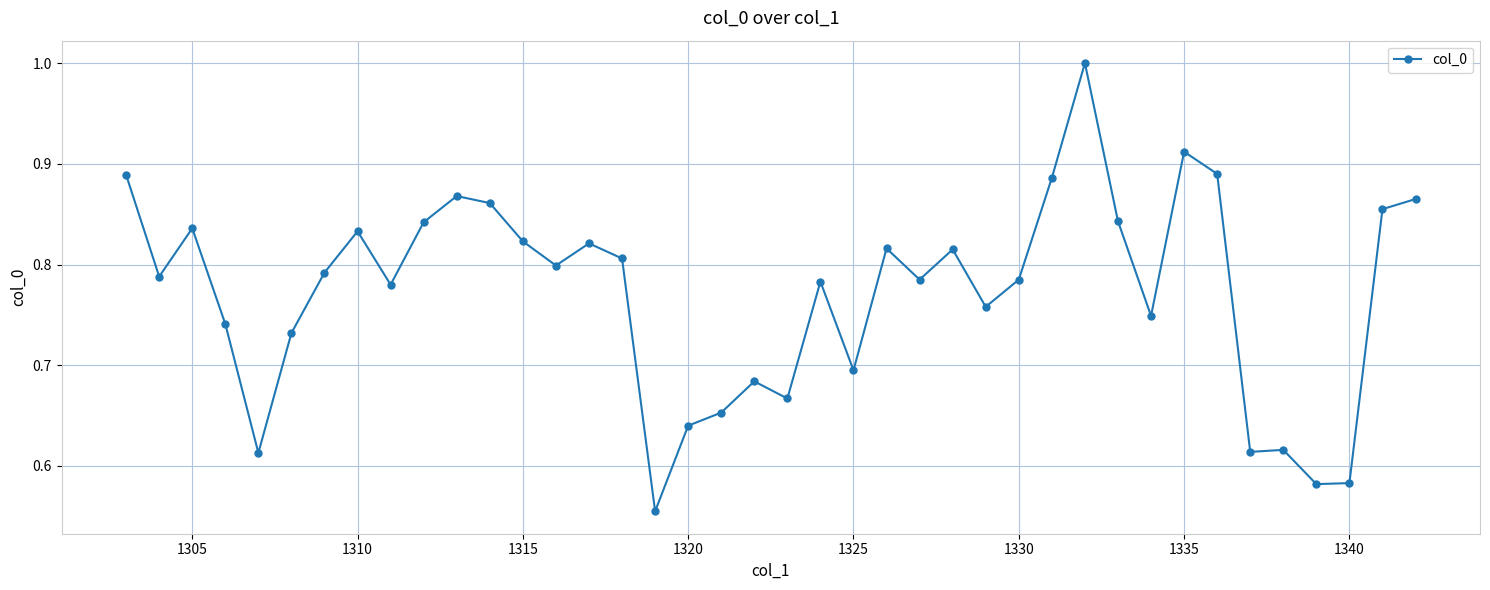

What is the maximum value shown in the chart?

1.0